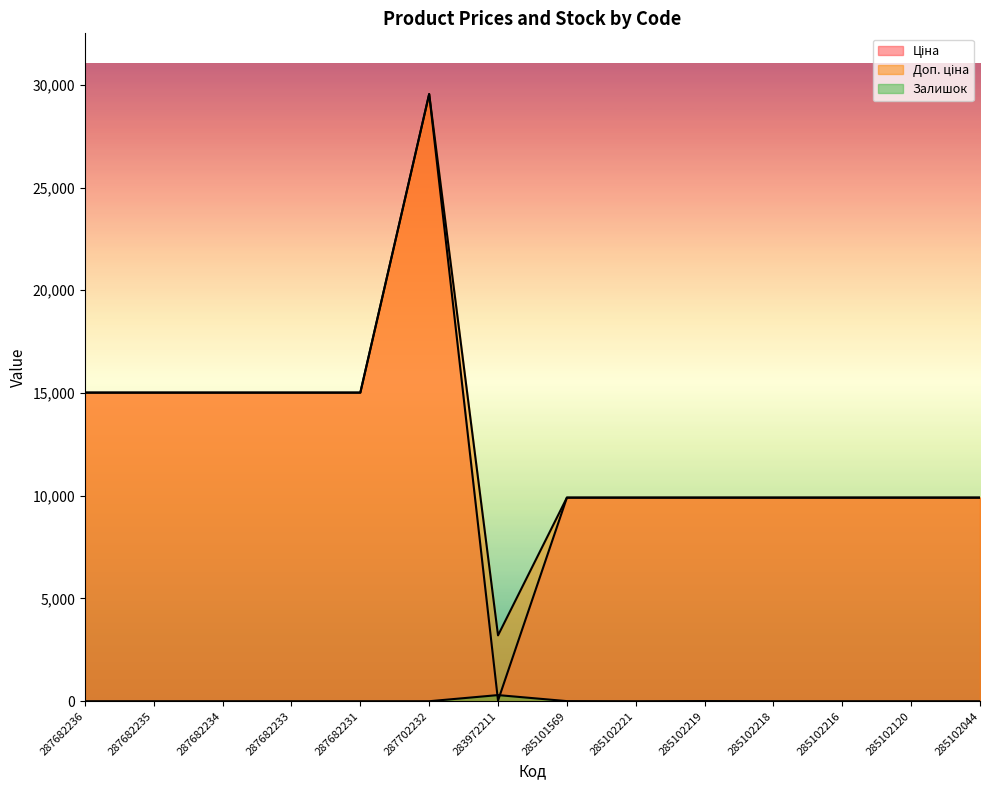

True or false: Залишок and Доп. ціна cross at least once.

False